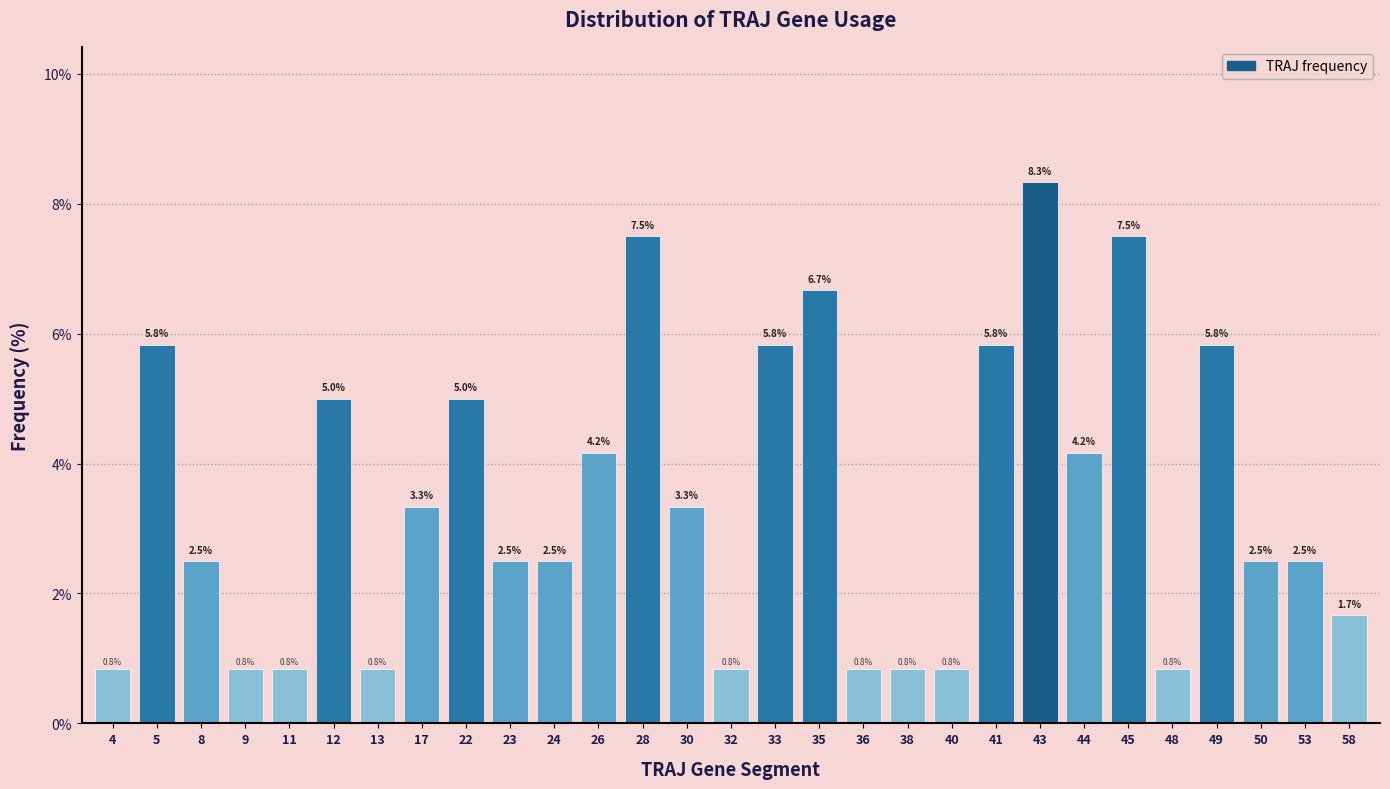

Reading left to right, list all the values displayed in this chart.

0.8	5.8	2.5	0.8	0.8	5.0	0.8	3.3	5.0	2.5	2.5	4.2	7.5	3.3	0.8	5.8	6.7	0.8	0.8	0.8	5.8	8.3	4.2	7.5	0.8	5.8	2.5	2.5	1.7